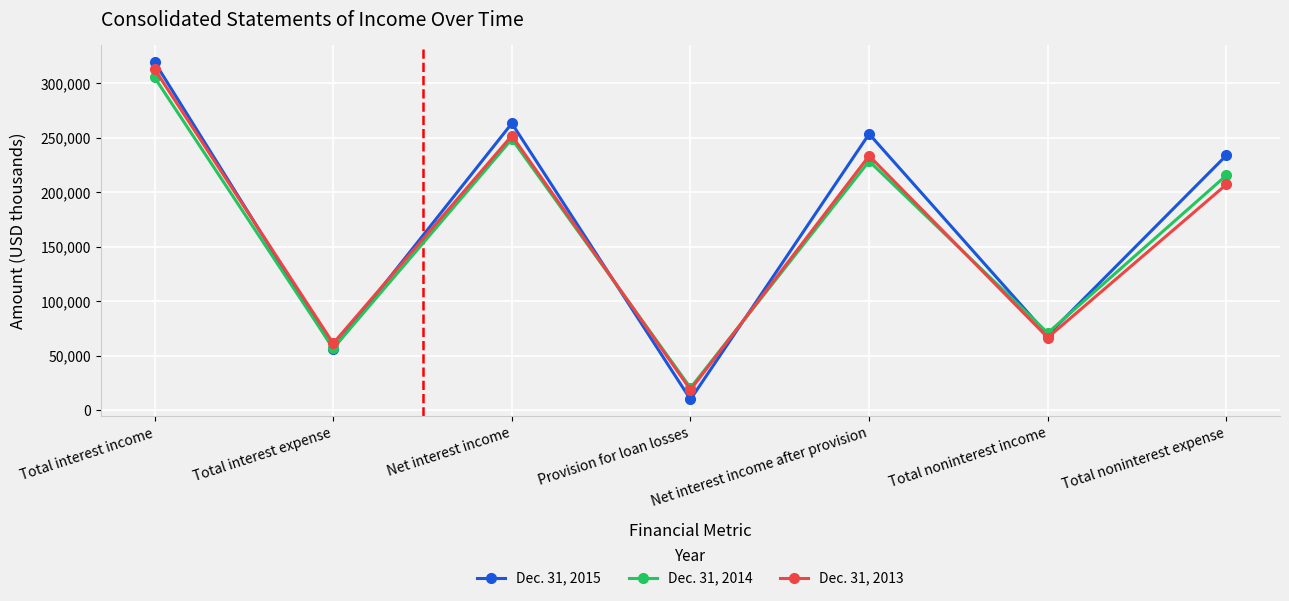

What is the label of the 7th point from the left?

Total noninterest expense